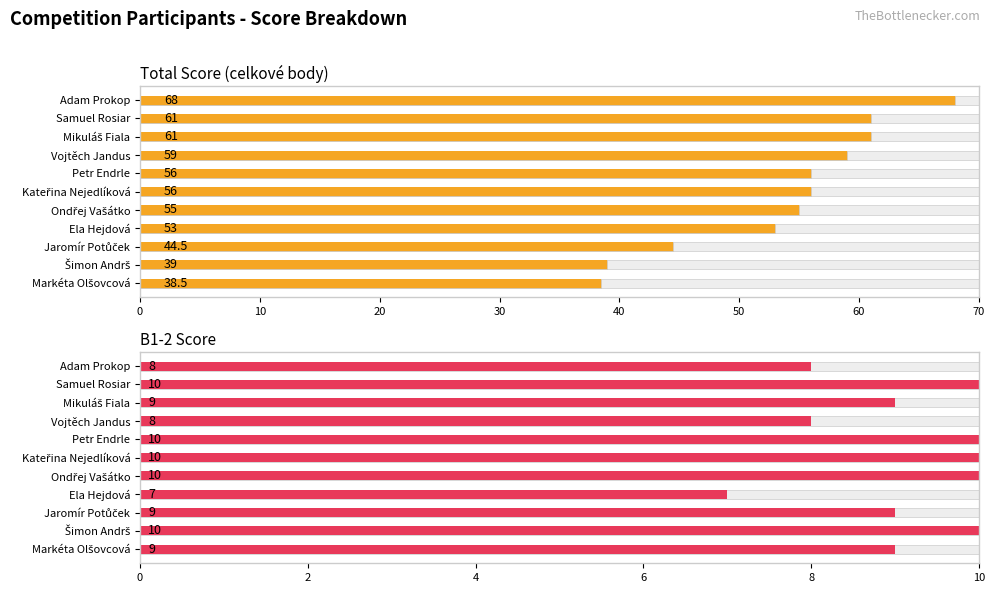

At Adam Prokop, list the series in order from smallest to largest.

B1-2 score, Total score